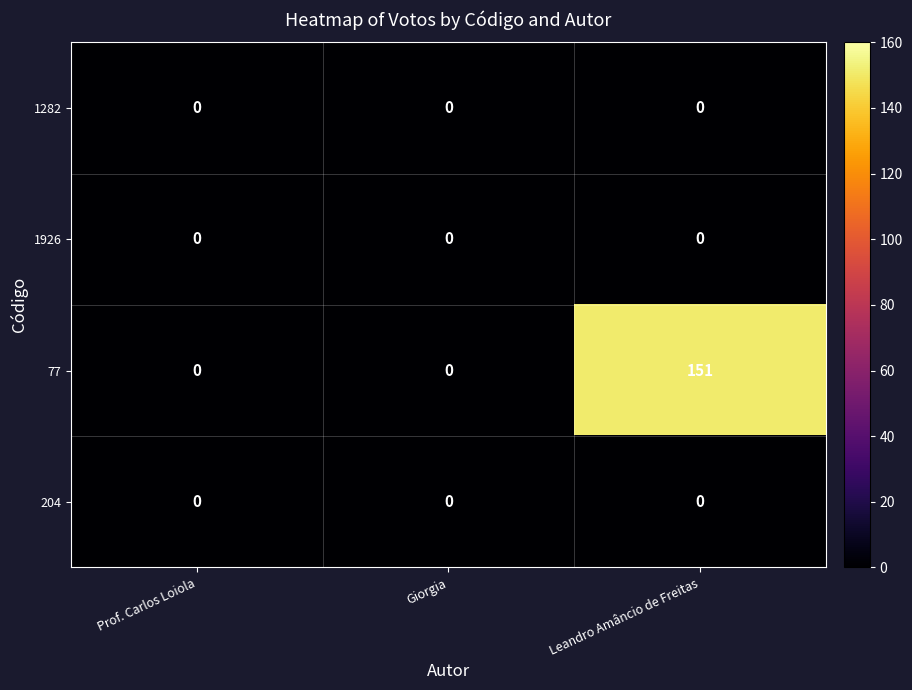

What is the total value across all series at Leandro Amâncio de Freitas?

151